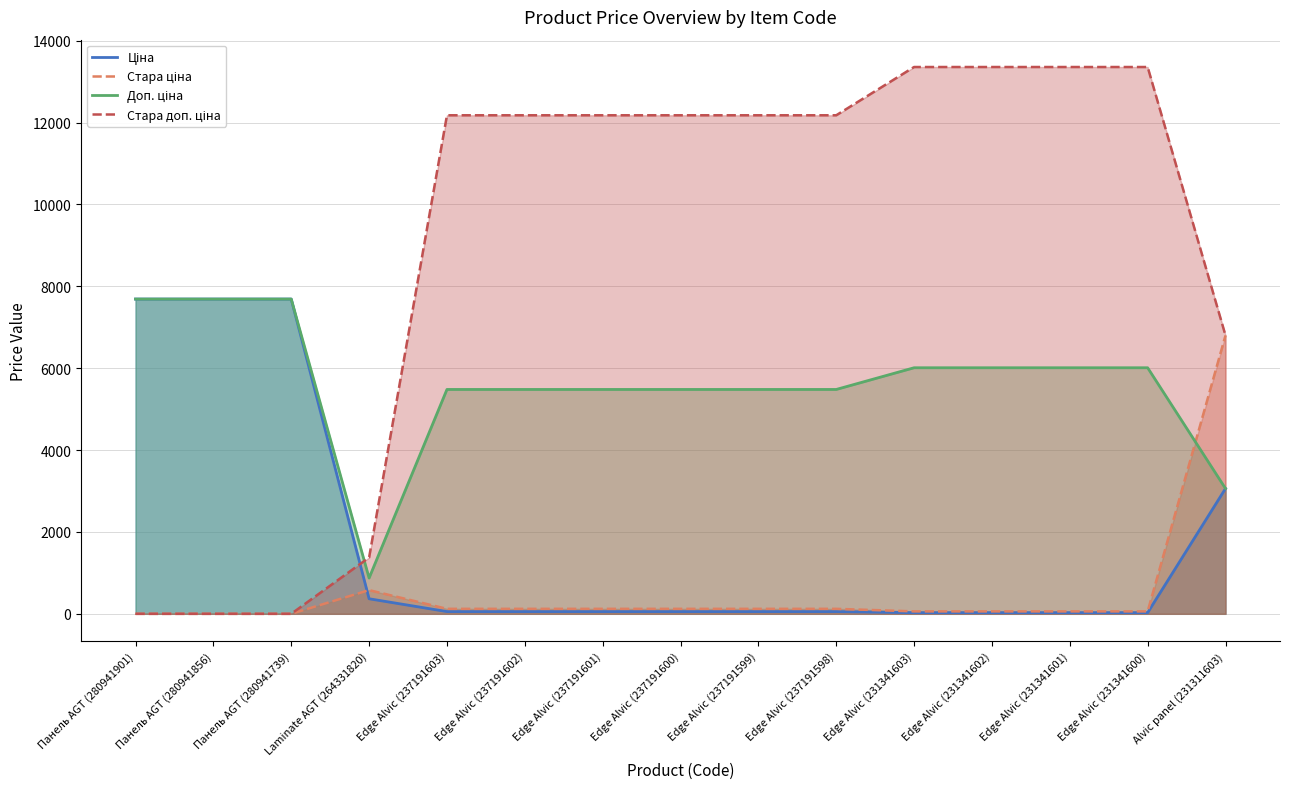

At how many categories does at least one series exceed 5553?

14